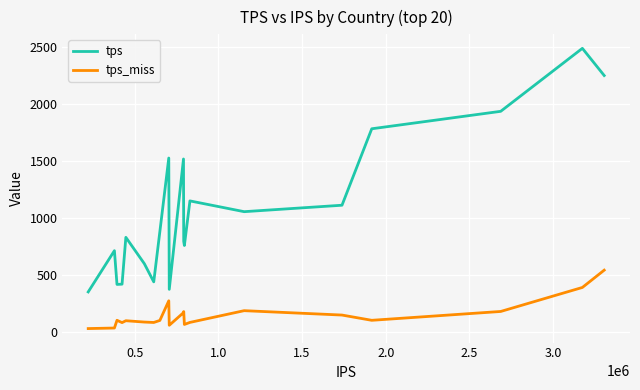

True or false: tps and tps_miss cross at least once.

False